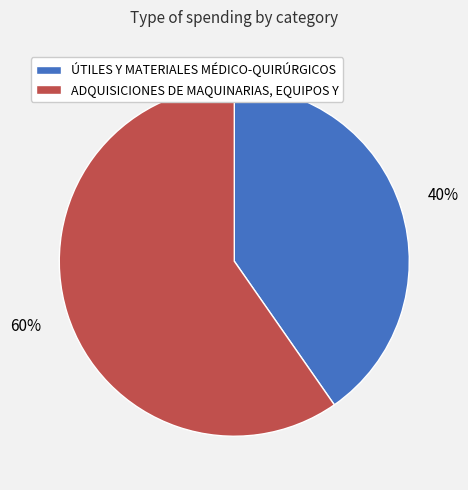

To the nearest percent, what portion does ADQUISICIONES DE MAQUINARIAS, EQUIPOS Y represent?

60%